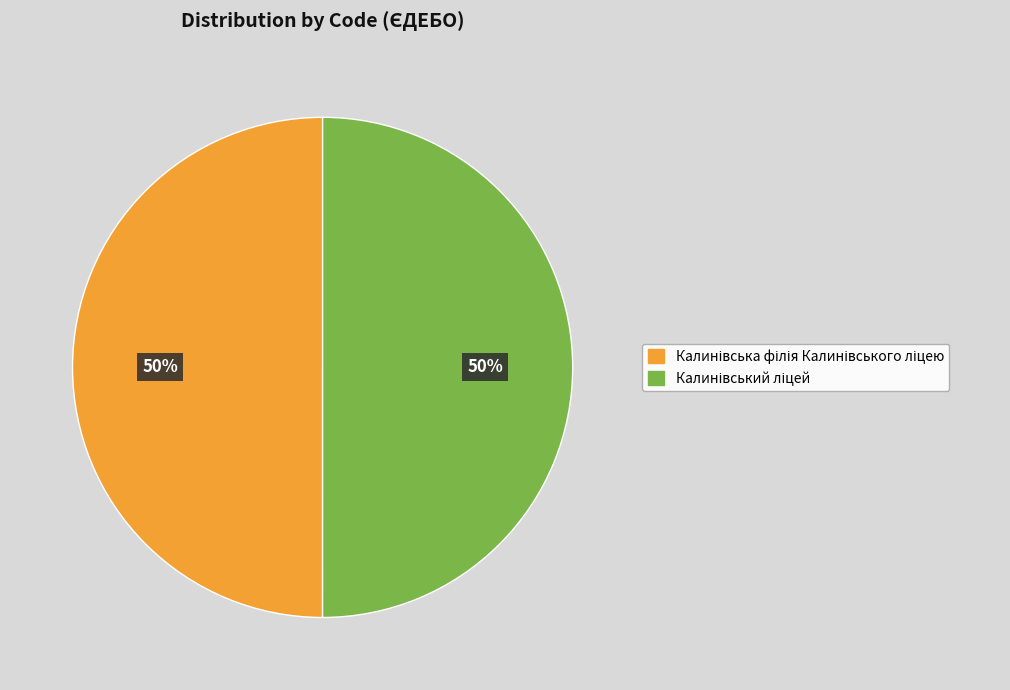

To the nearest percent, what is the average slice percentage?

50%